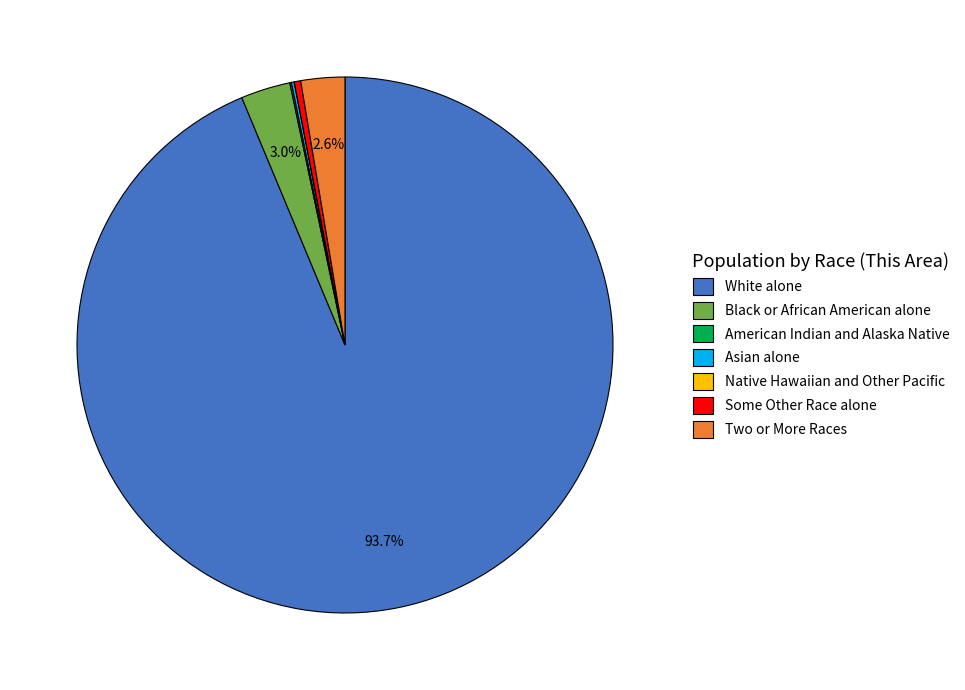

Is there a majority slice in this chart?

Yes